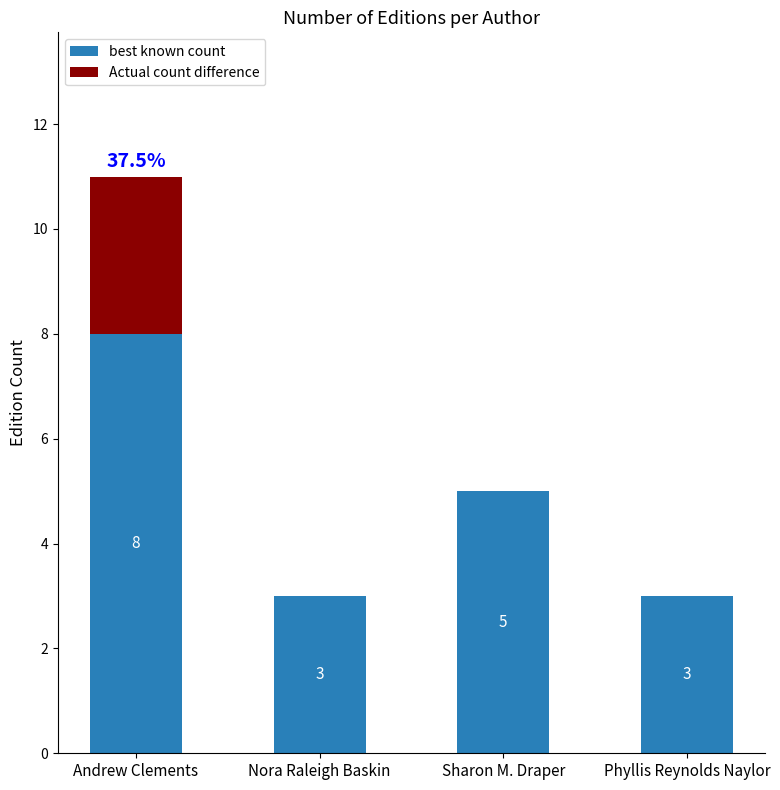

What is the sum of all best known count values?

19